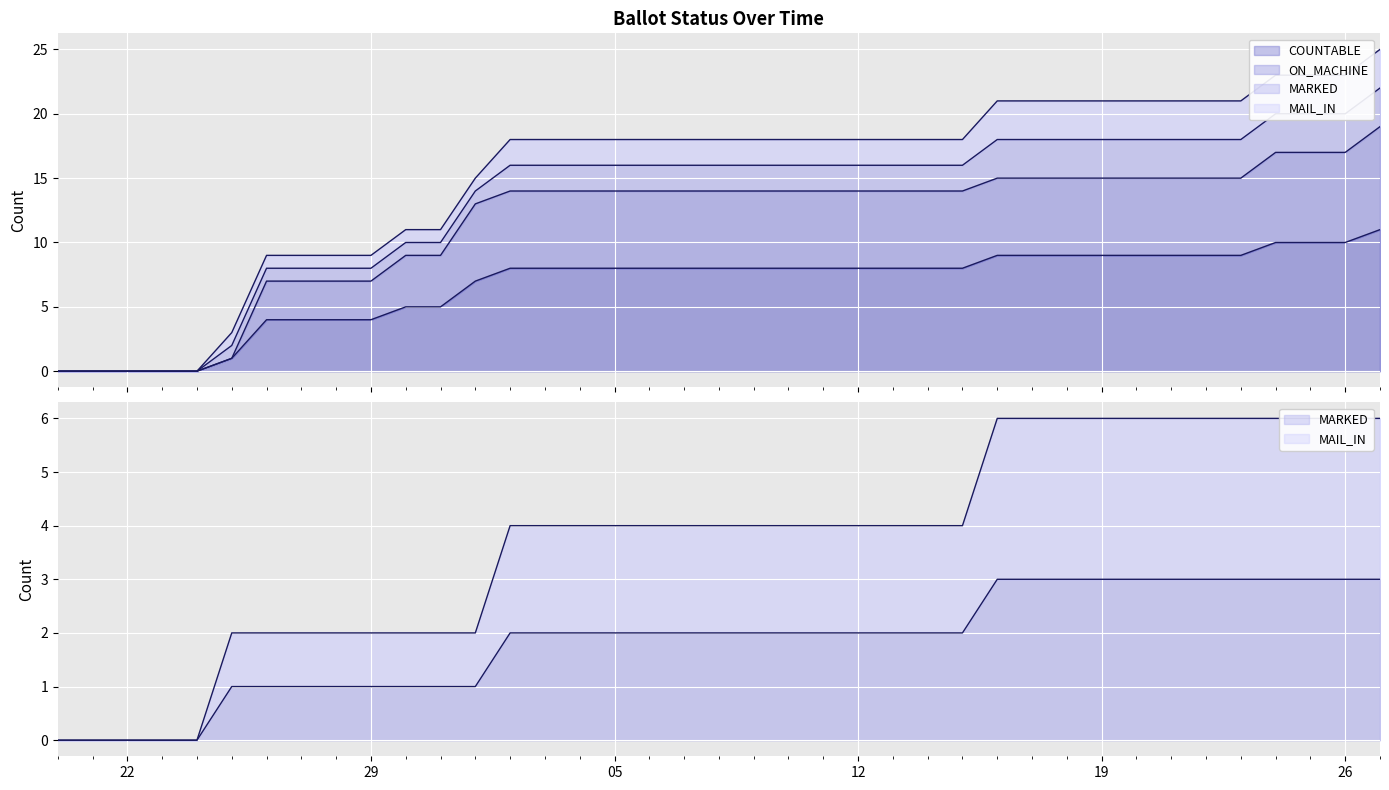

What are all the series names shown in the legend?

COUNTABLE, ON_MACHINE, MARKED, MAIL_IN